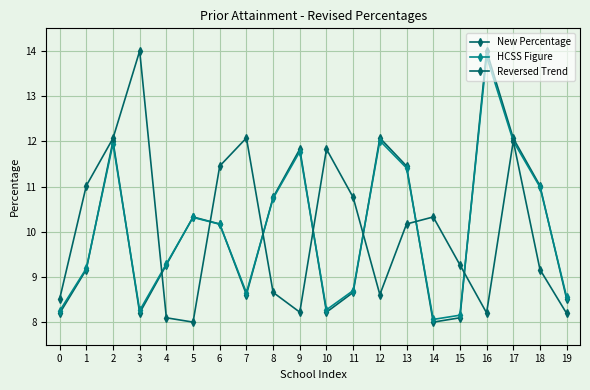

Which has a higher value, 2 or 9?

2